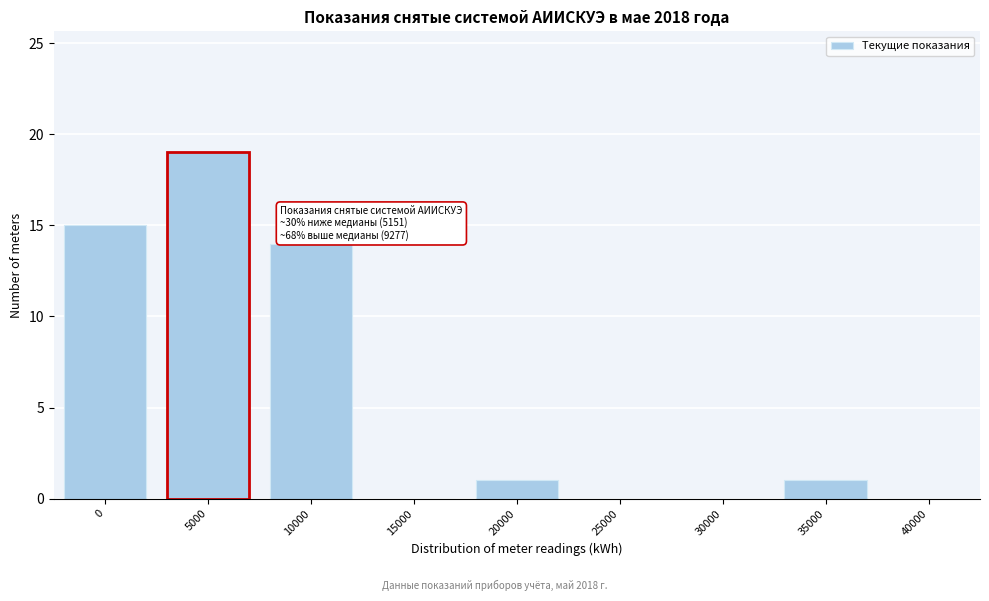

Reading right to left, transcribe all the data shown in this chart.

40000=0	35000=1	30000=0	25000=0	20000=1	15000=0	10000=14	5000=19	0=15